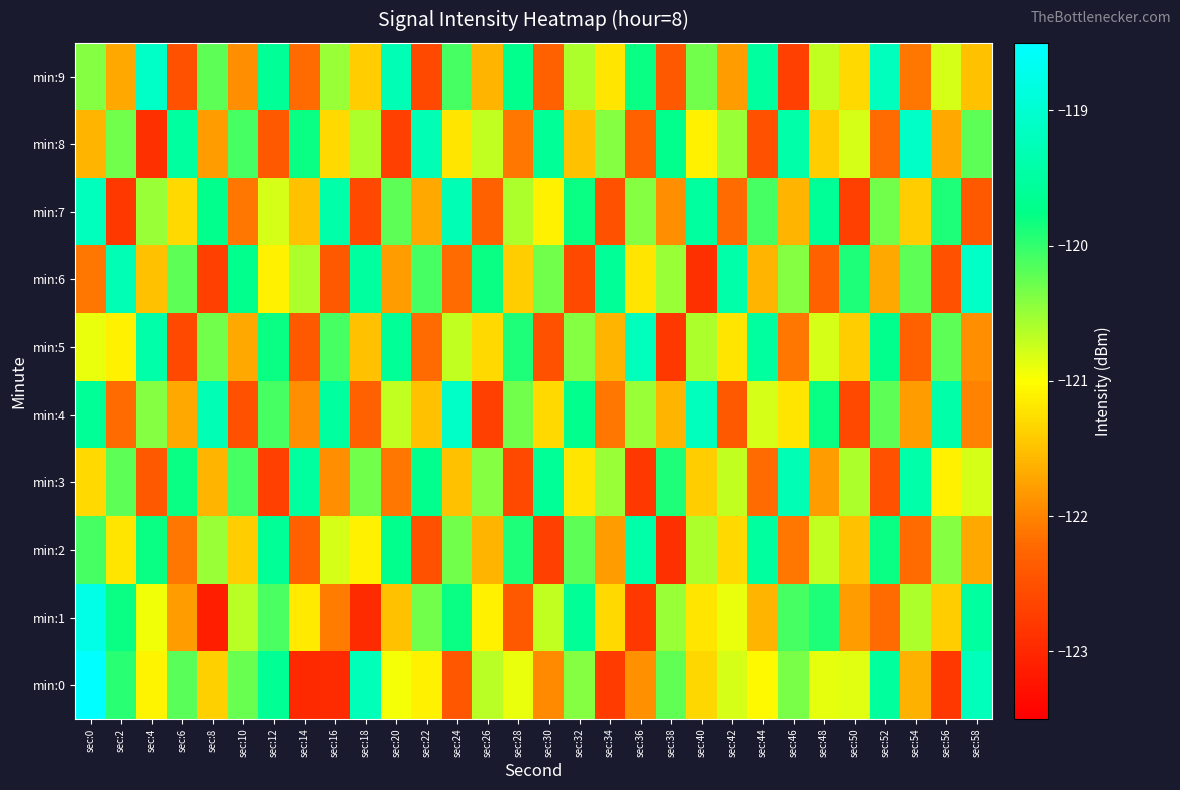

How many distinct data groups are displayed?

10